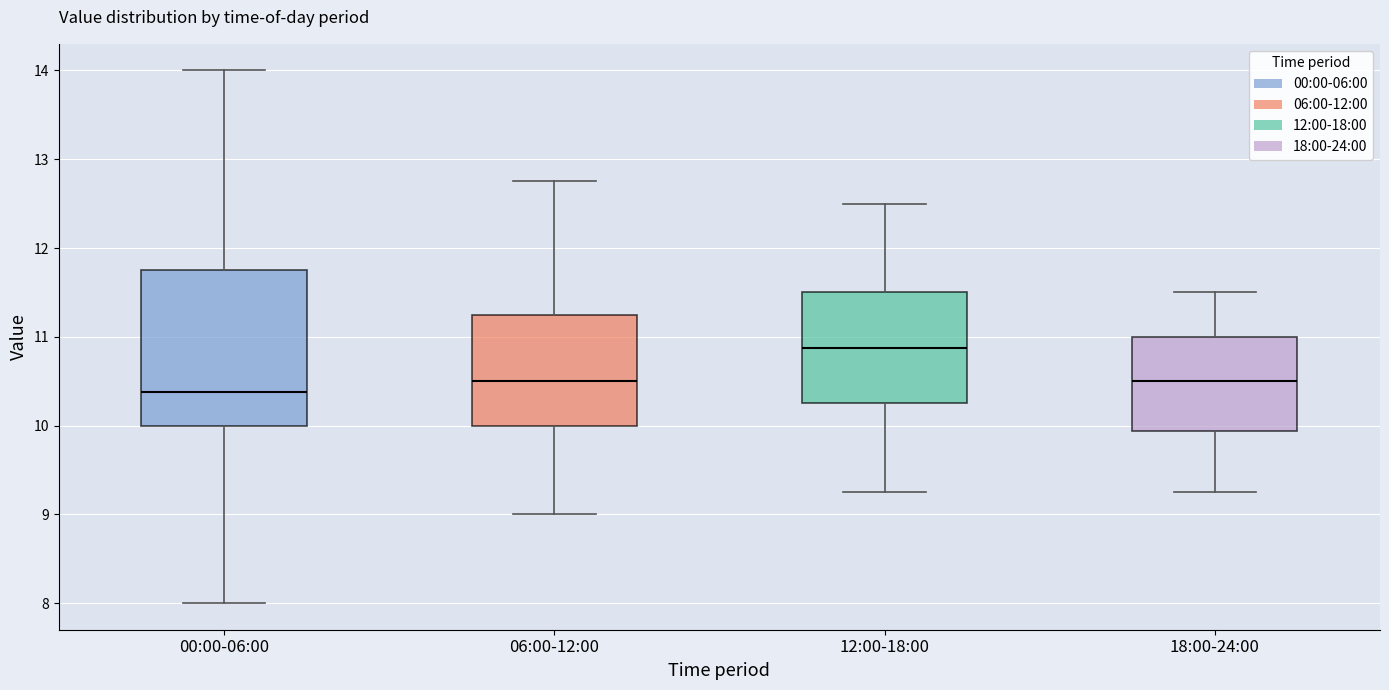

Reading left to right, read every box against the y-axis: the position of its median line, the range the box covers, and the ends of its whiskers. The values are not printed on the chart, so give them approximately, as read against the axis.

00:00-06:00: median 10.4, box 10.0 to 11.8, whiskers 8.0 to 14.0
06:00-12:00: median 10.5, box 10.0 to 11.3, whiskers 9.0 to 12.8
12:00-18:00: median 10.9, box 10.3 to 11.5, whiskers 9.3 to 12.5
18:00-24:00: median 10.5, box 9.9 to 11.0, whiskers 9.3 to 11.5